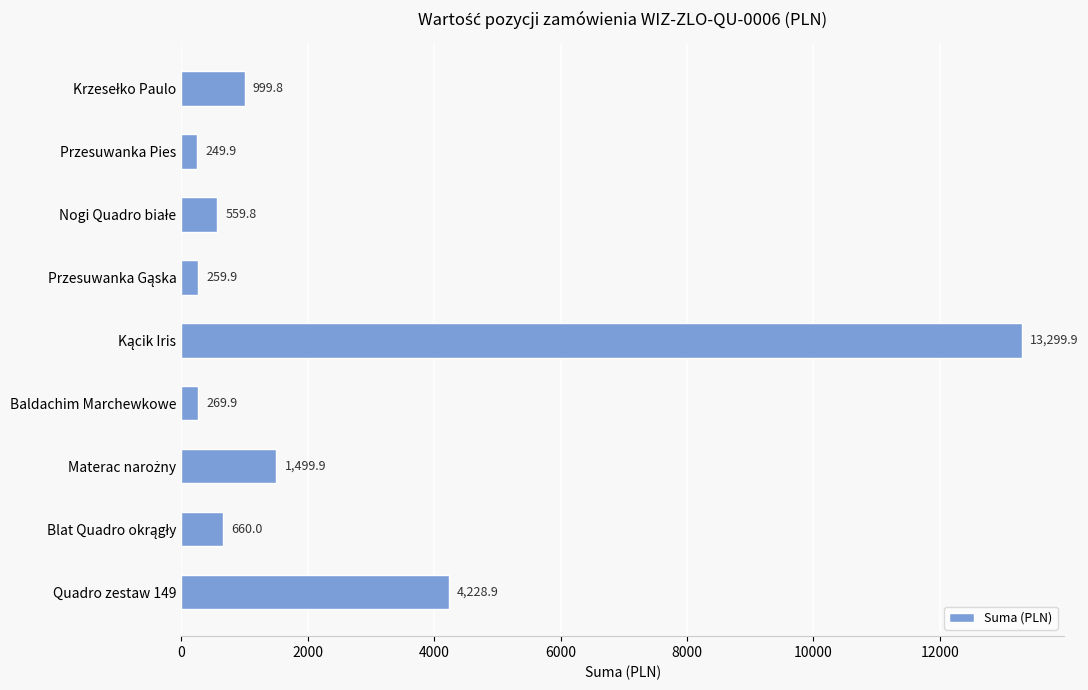

Count the number of categories in the chart.

9